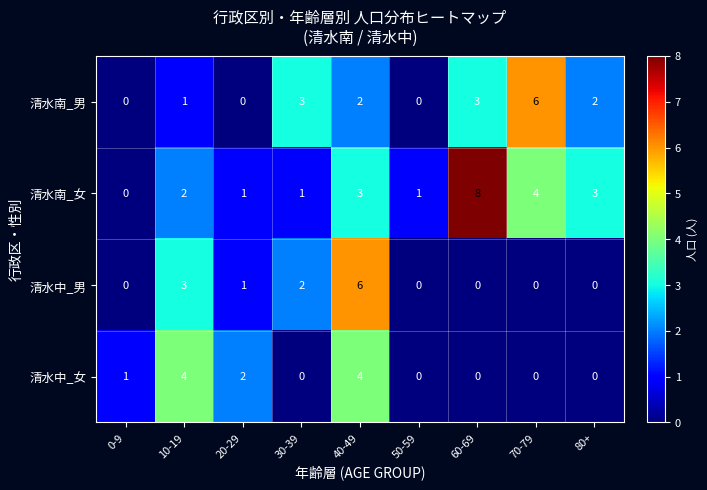

Is the value of 清水中_女 at 10-19 greater than the value of 清水南_男 at 70-79?

No